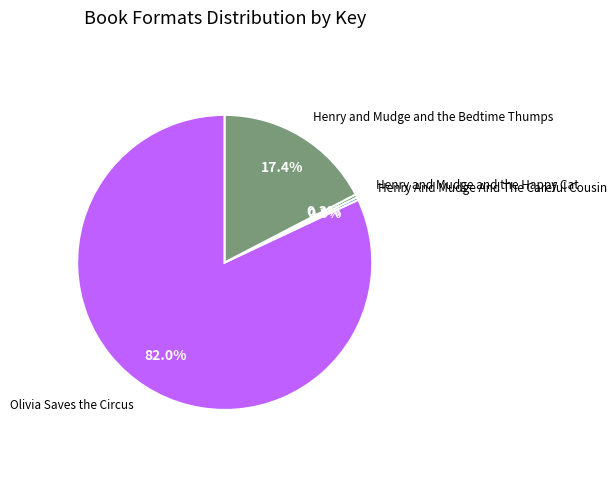

How much of the chart is everything except Olivia Saves the Circus?

18.0%